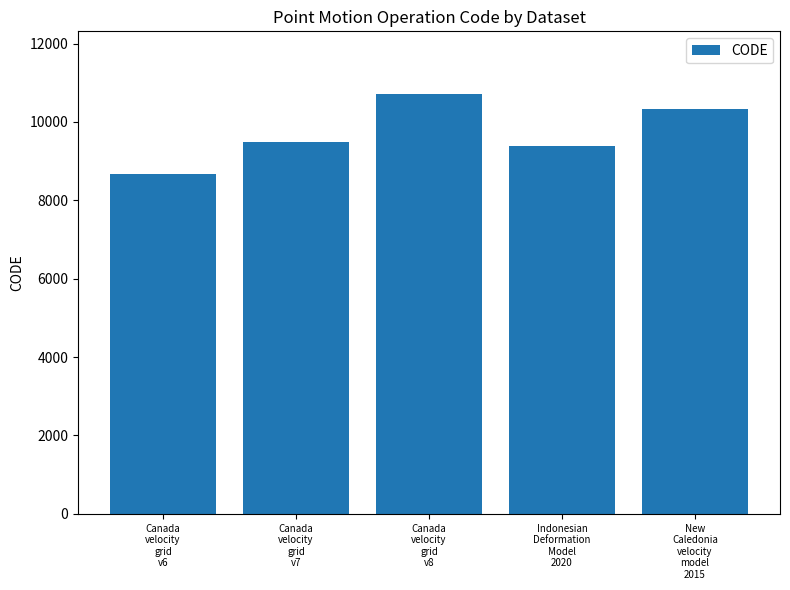

The value at New
Caledonia
velocity
model
2015 is 4107. True or false?

False